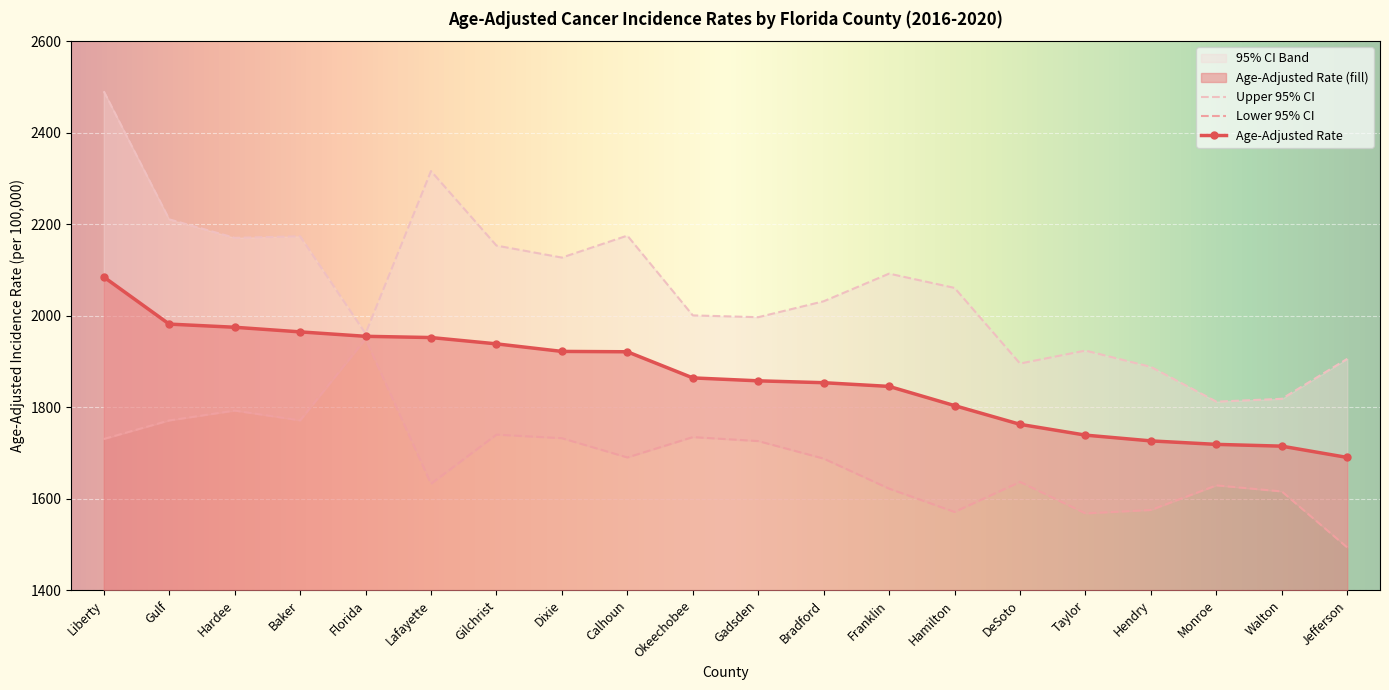

What position from the left is Liberty?

1